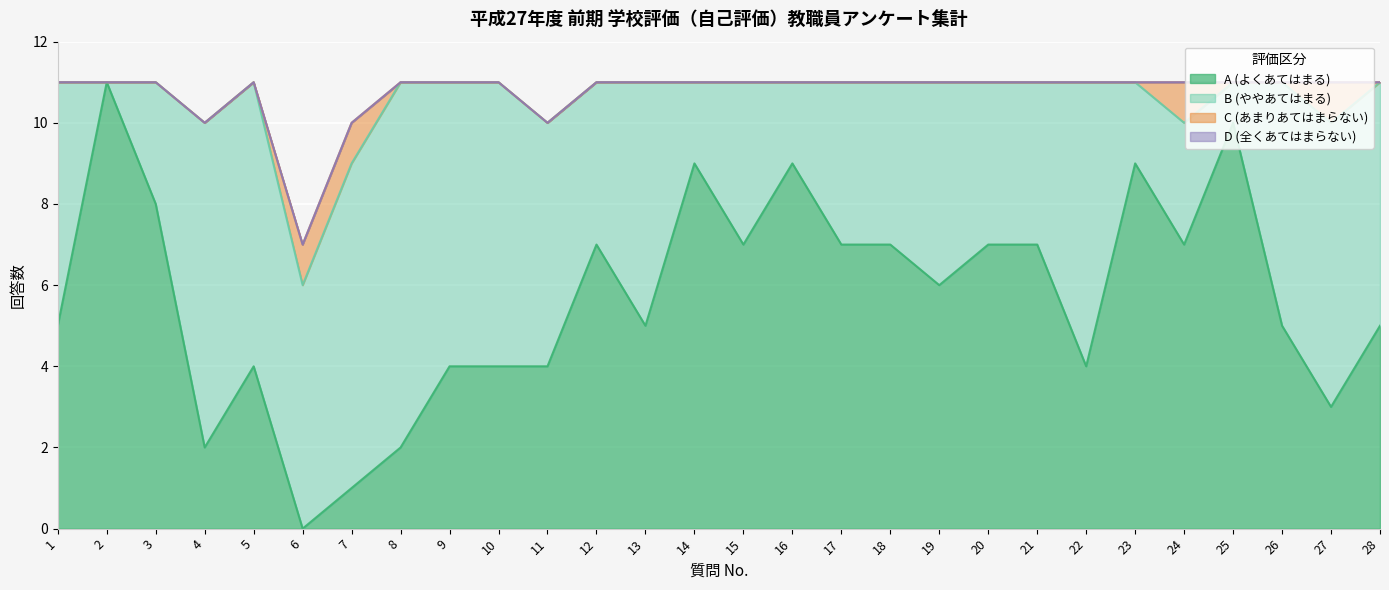

True or false: A (よくあてはまる) has a value of 5 at 3.

False